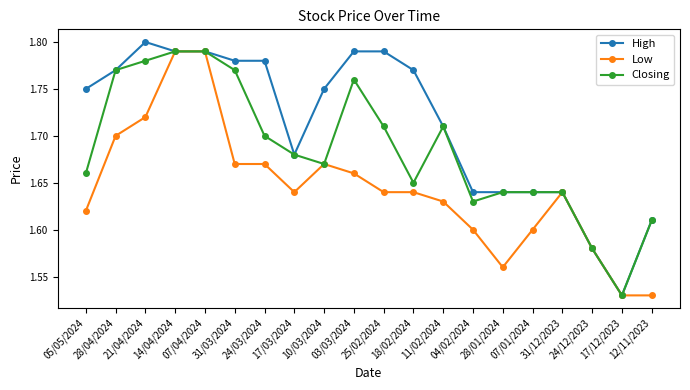

What is the difference between the highest and lowest values at 28/01/2024?

0.1